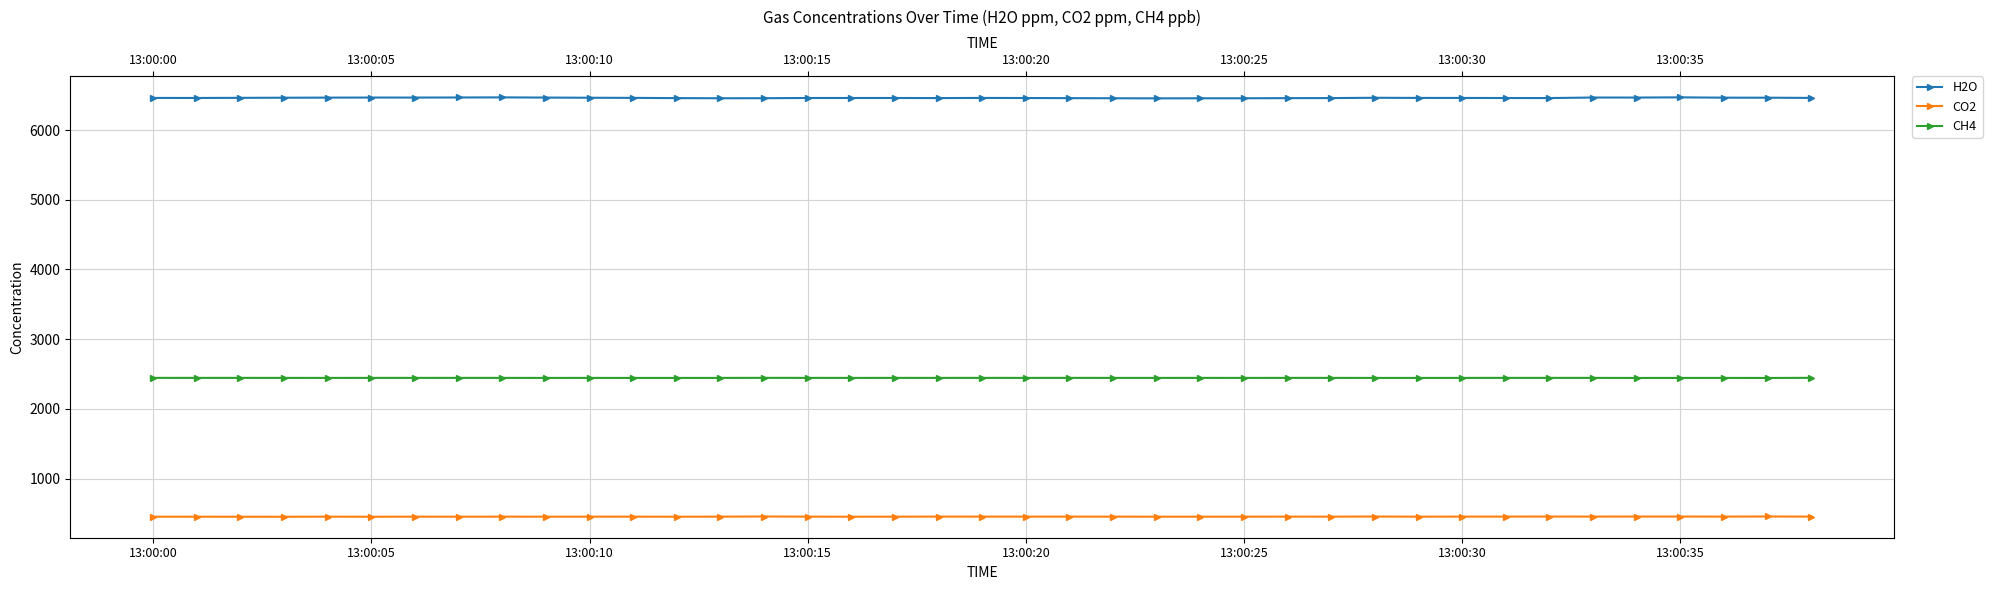

What position from the right is 26?

13